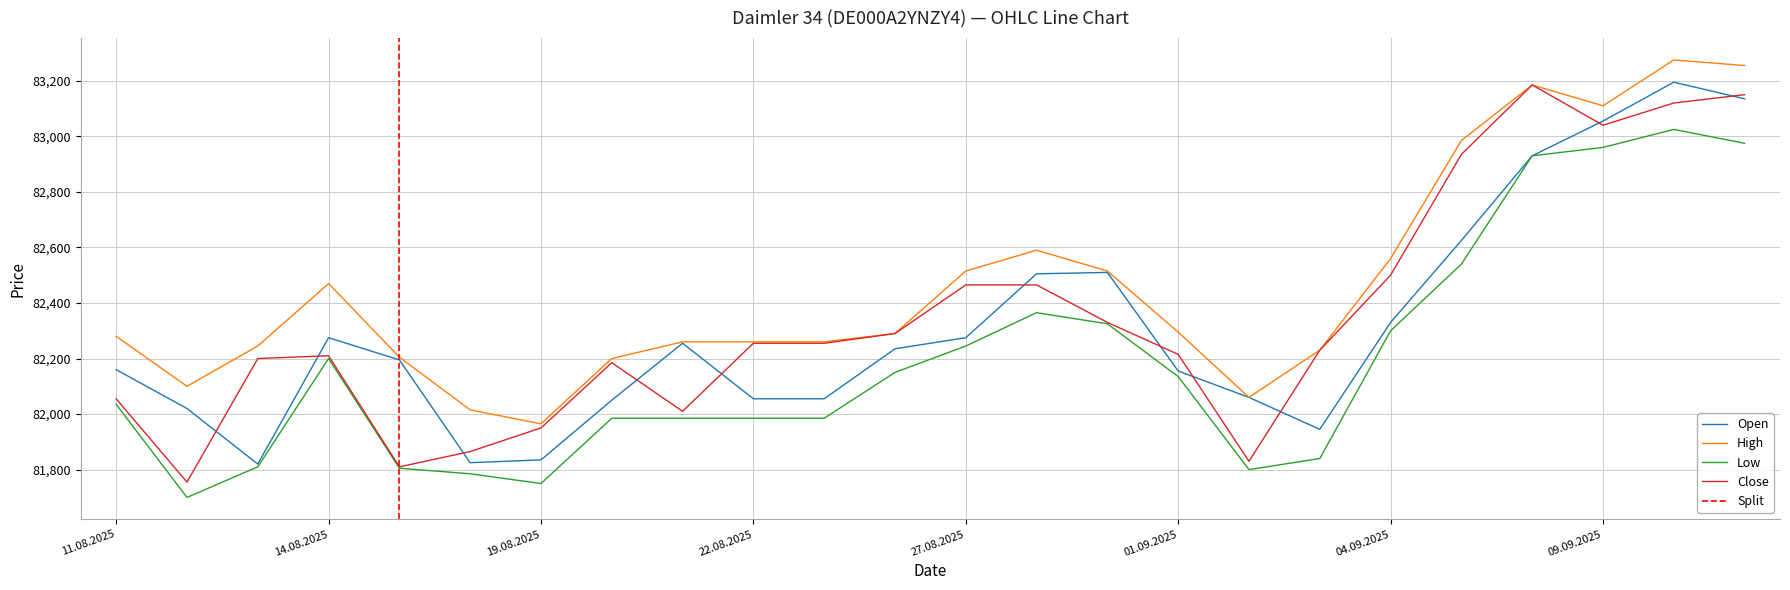

Which category has the highest value in the High series?

10.09.2025